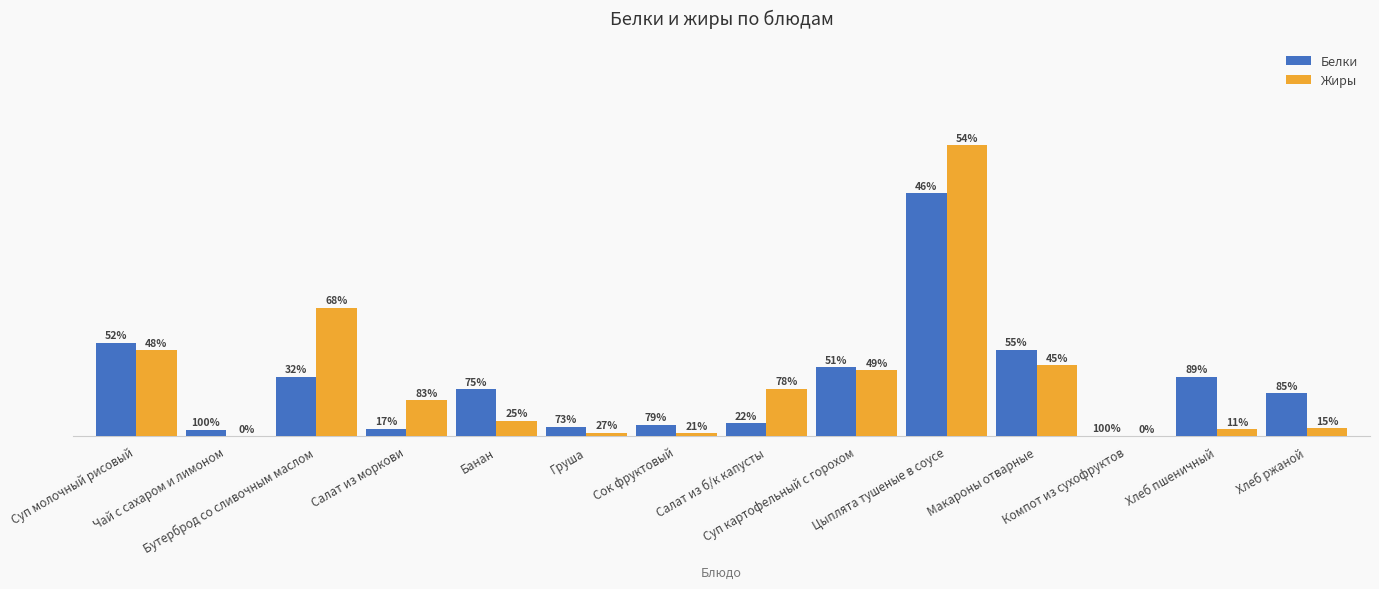

What is the spread (max minus min) of values at Хлеб ржаной?

2.2